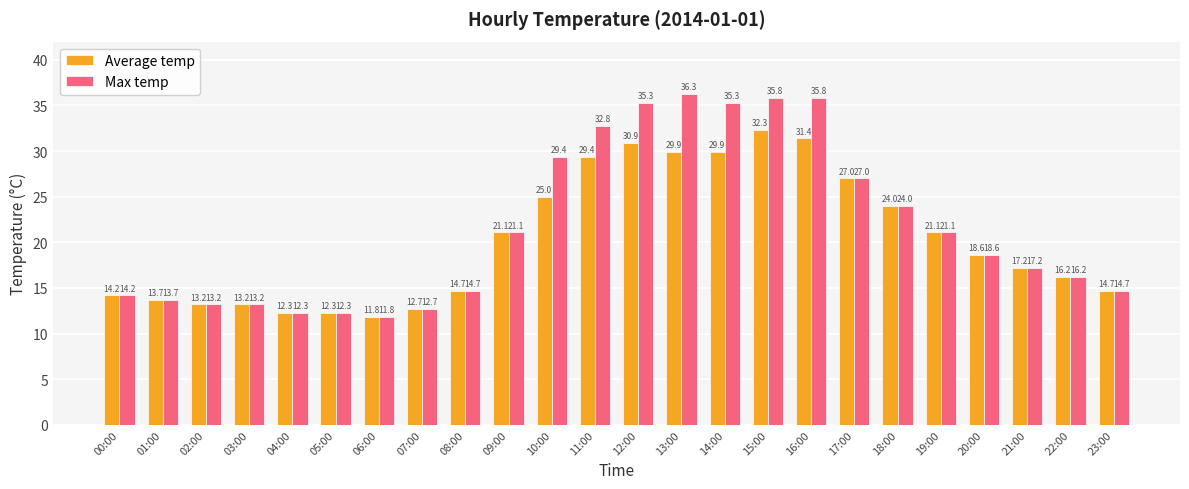

List the series in order of their overall mean, highest first.

Max temp, Average temp